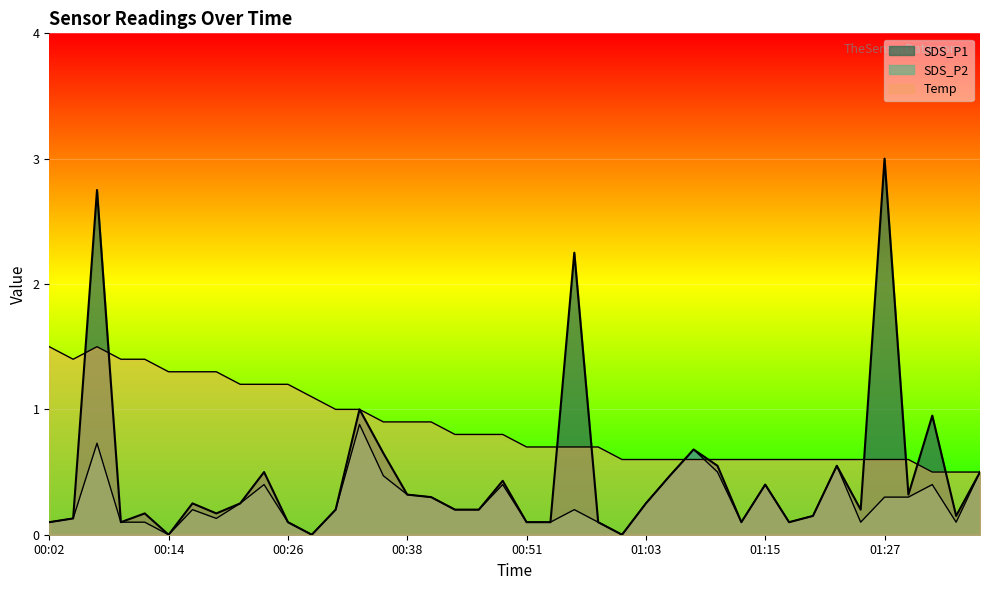

Rank the series at 00:36 from lowest to highest value.

SDS_P2, SDS_P1, Temp